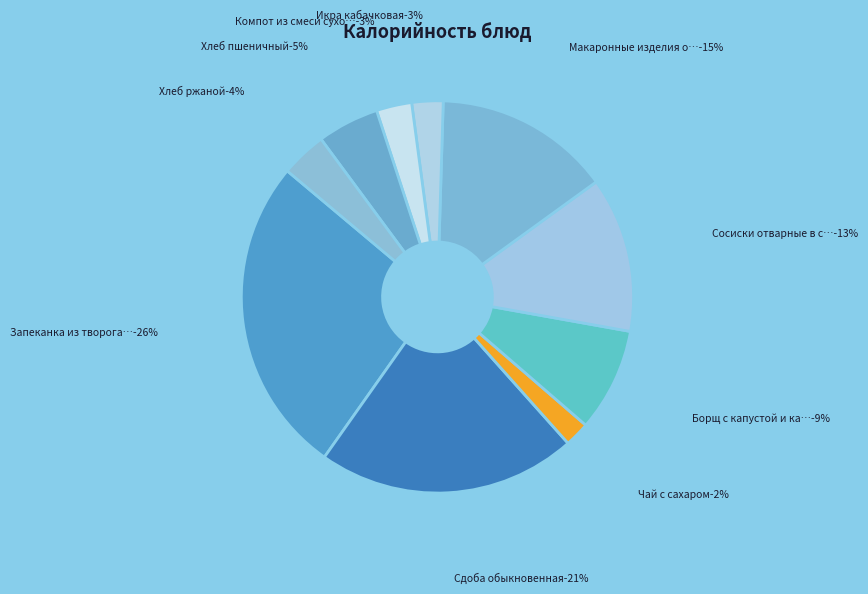

What percentage is the Чай с сахаром slice, to the nearest percent?

2%